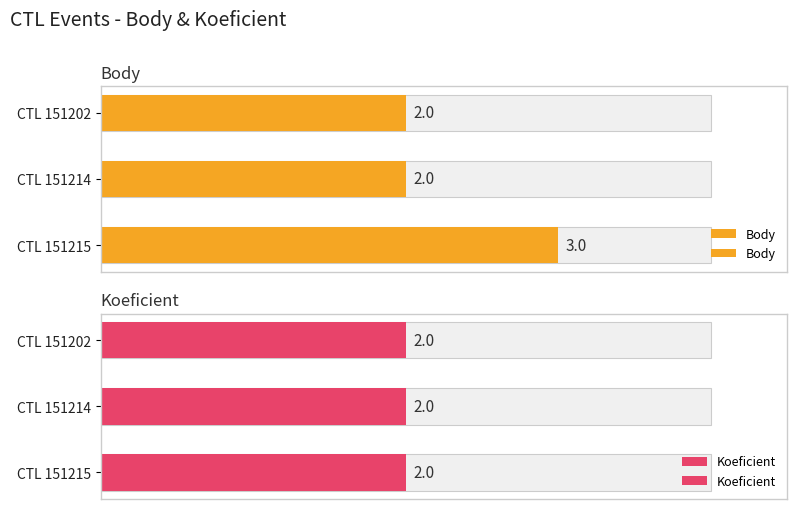

How many bars are there in total?

6